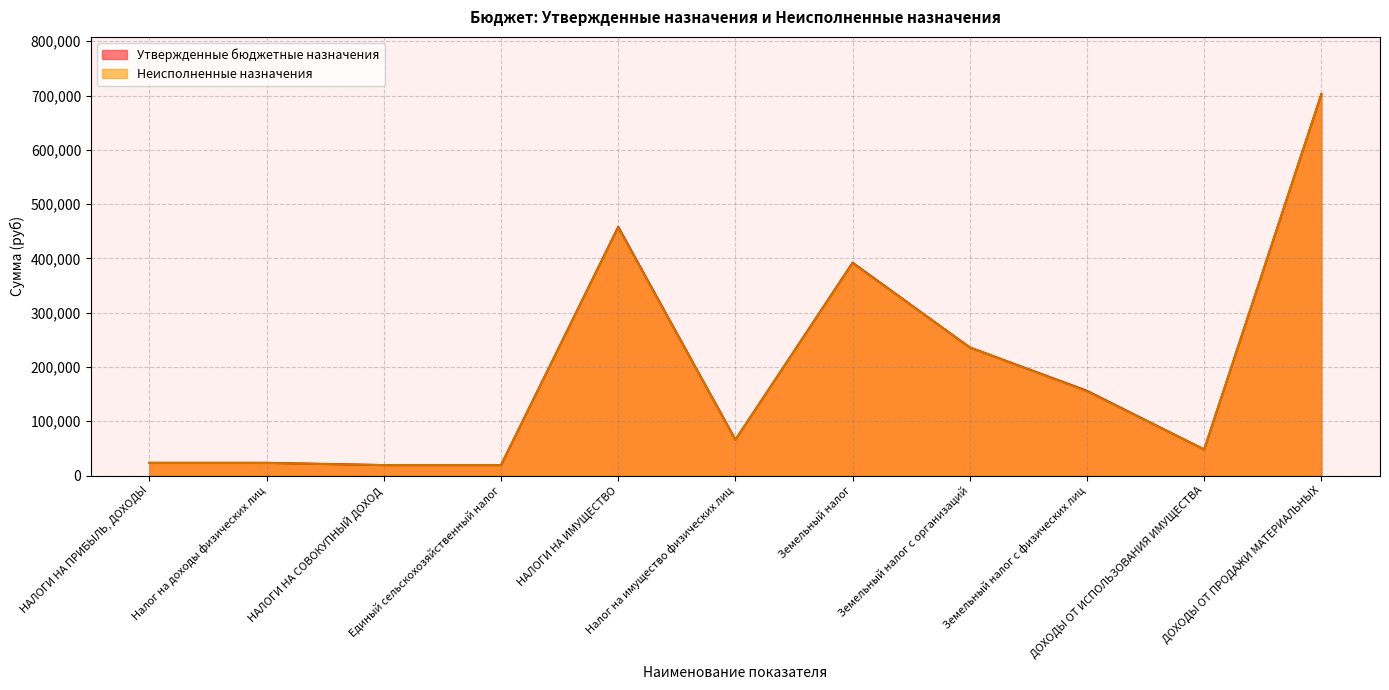

True or false: Неисполненные назначения and Утвержденные бюджетные назначения cross at least once.

False